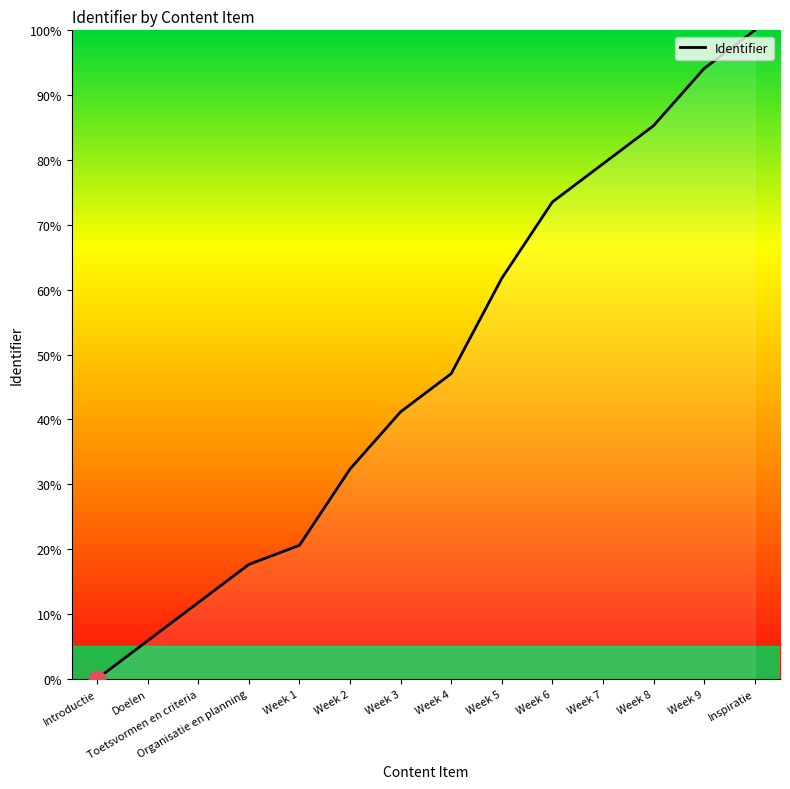

The chart shows a value of 5.9 at Doelen. True or false?

True